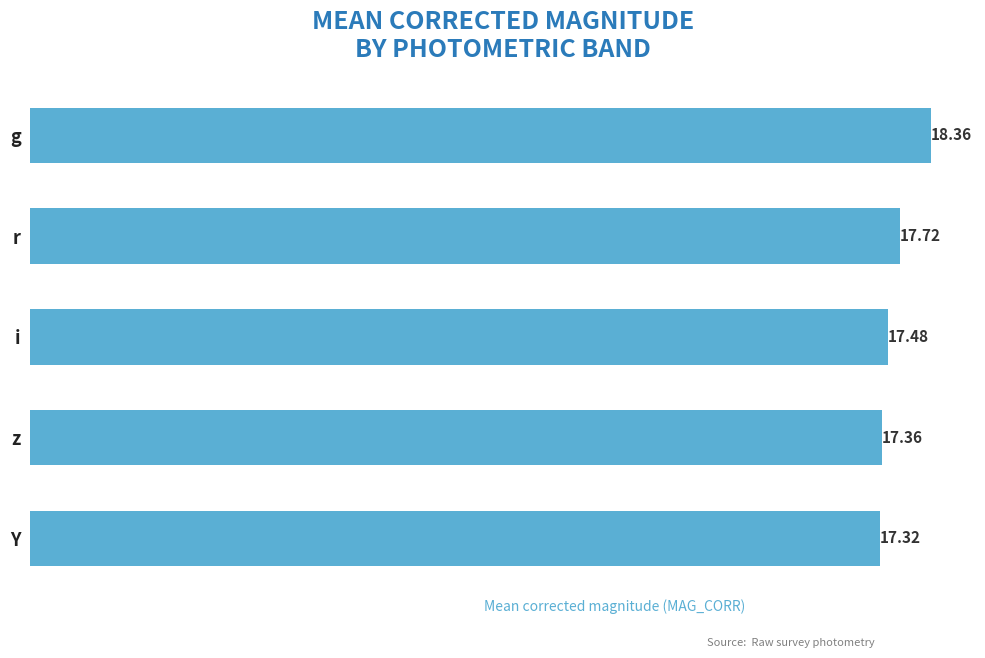

List the labels in order of value, smallest first.

Y, z, i, r, g